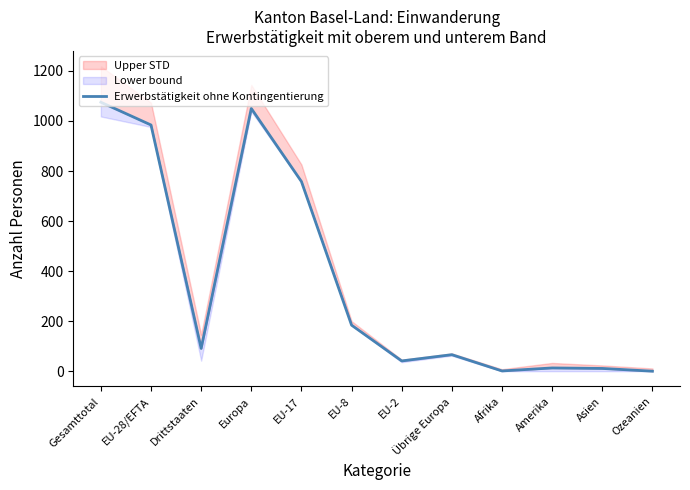

At which label does the data first exceed 91?

Gesamttotal